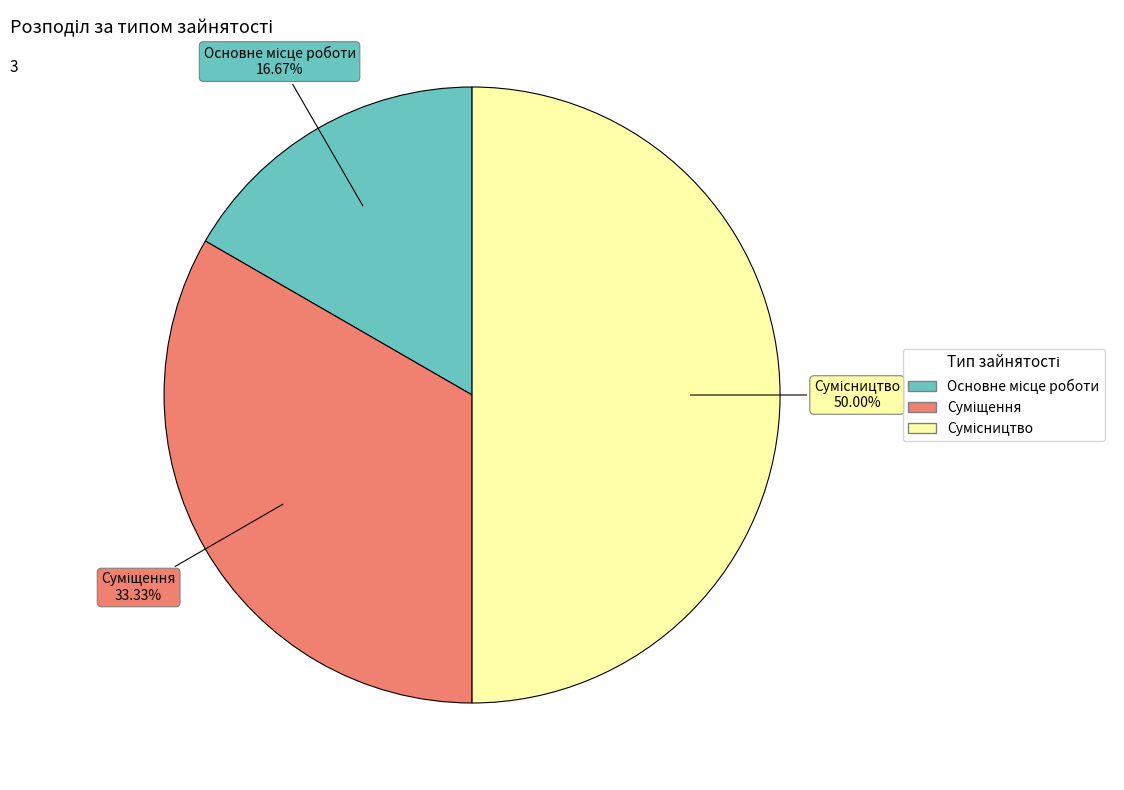

Rank the categories by value from highest to lowest.

Сумісництво, Суміщення, Основне місце роботи